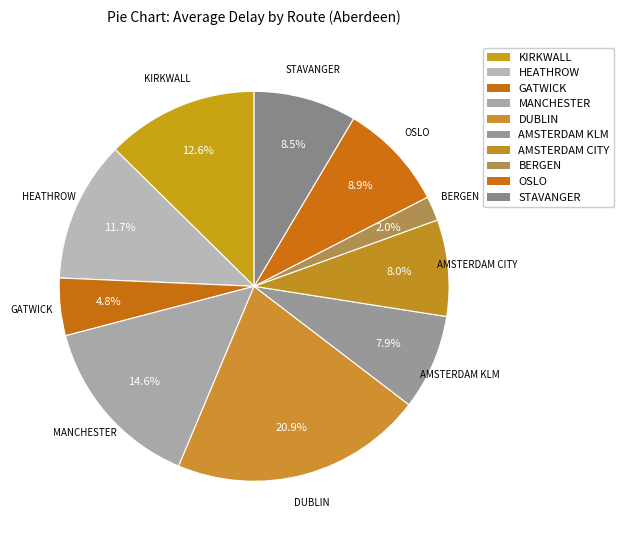

How many slices are in this pie chart?

10